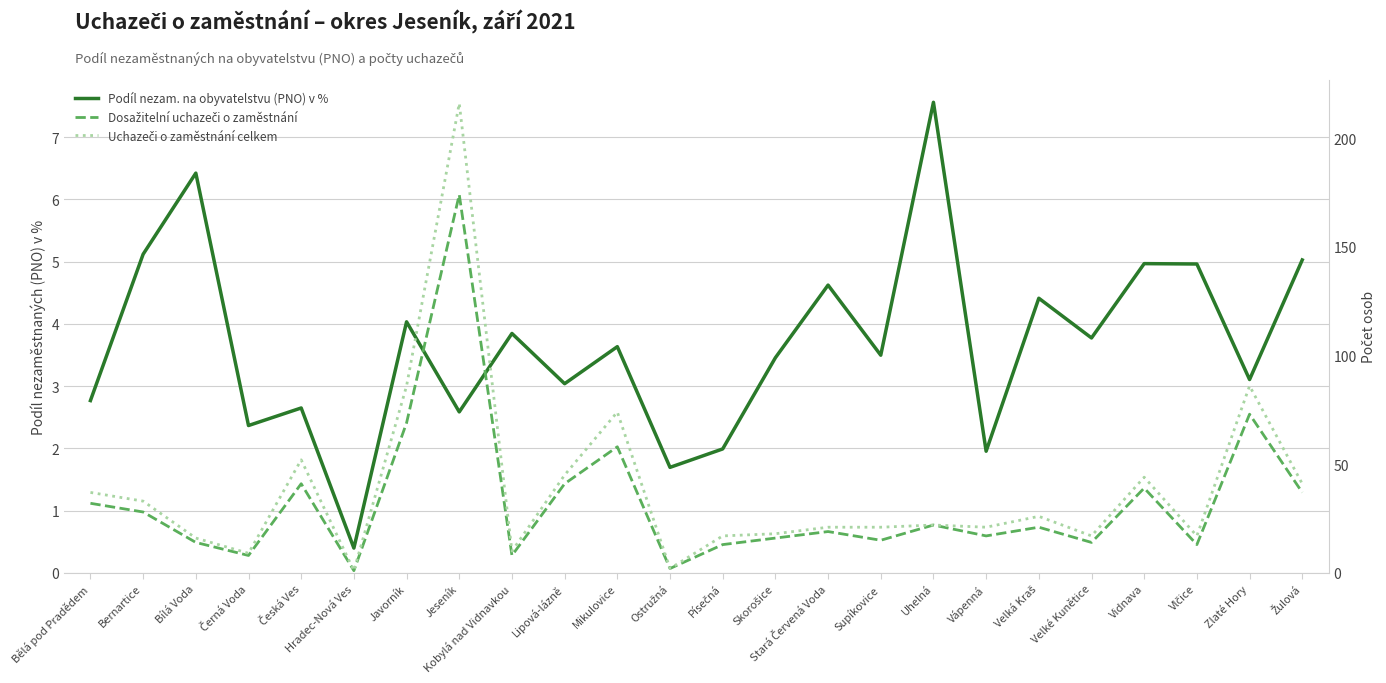

The Podíl nezam. na obyvatelstvu (PNO) v % series shows 1.1 at Zlaté Hory. True or false?

False